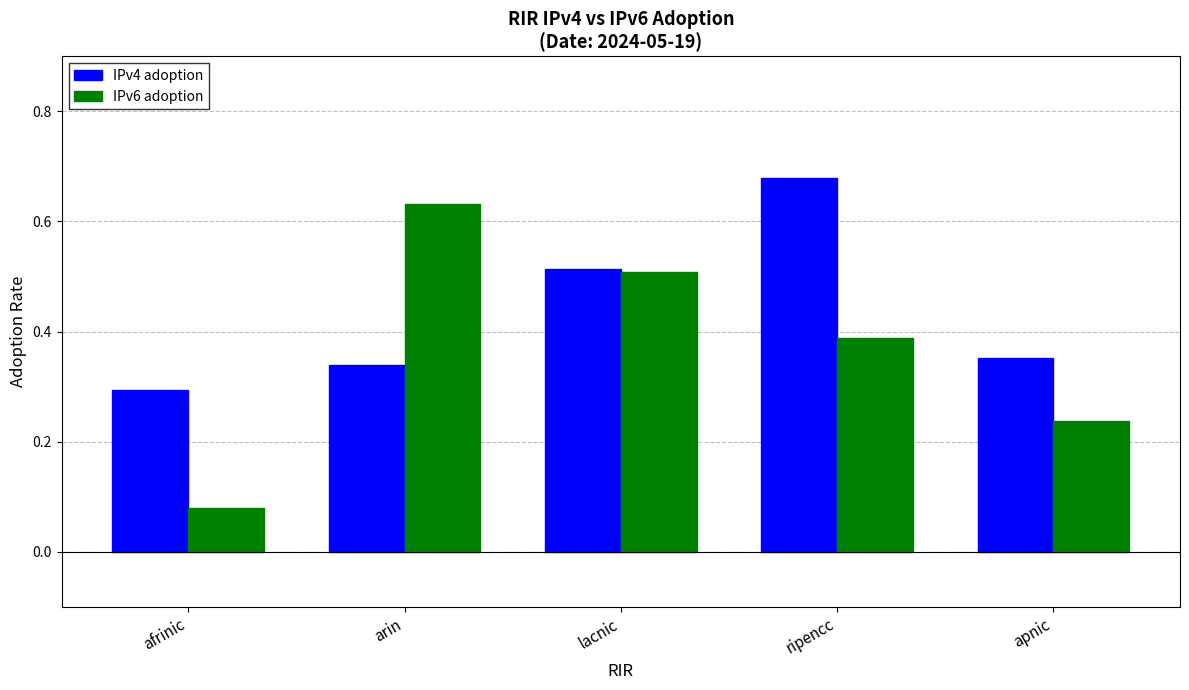

Rank the series by their average value, from highest to lowest.

IPv4 adoption, IPv6 adoption